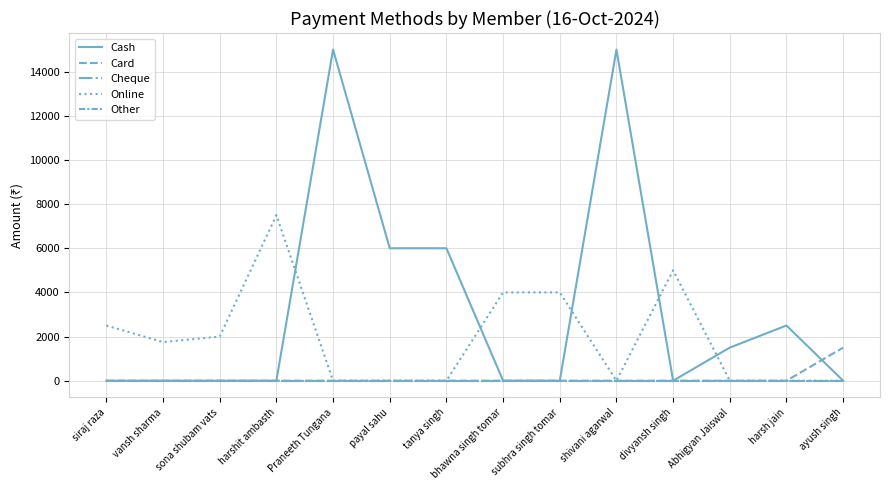

Does the chart display data point markers on the line(s)?

No